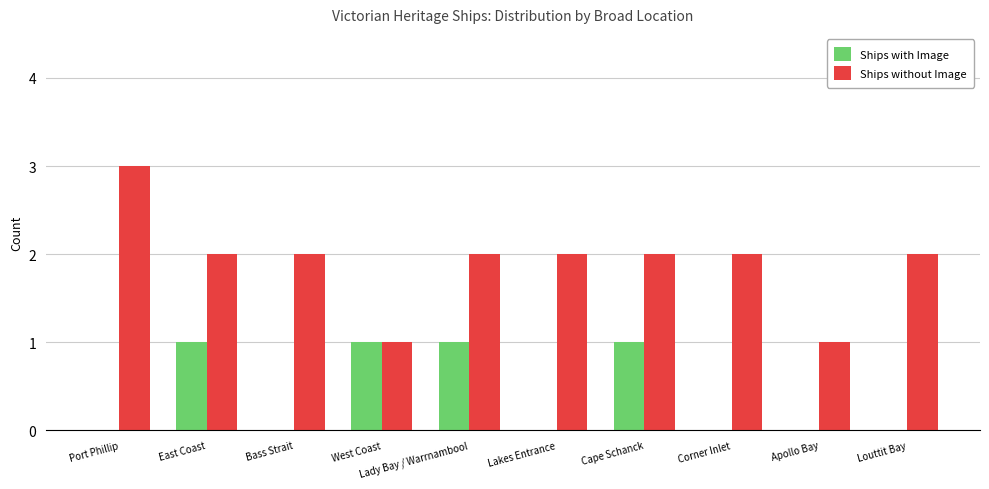

The value of Ships with Image at Lakes Entrance is 0. True or false?

True